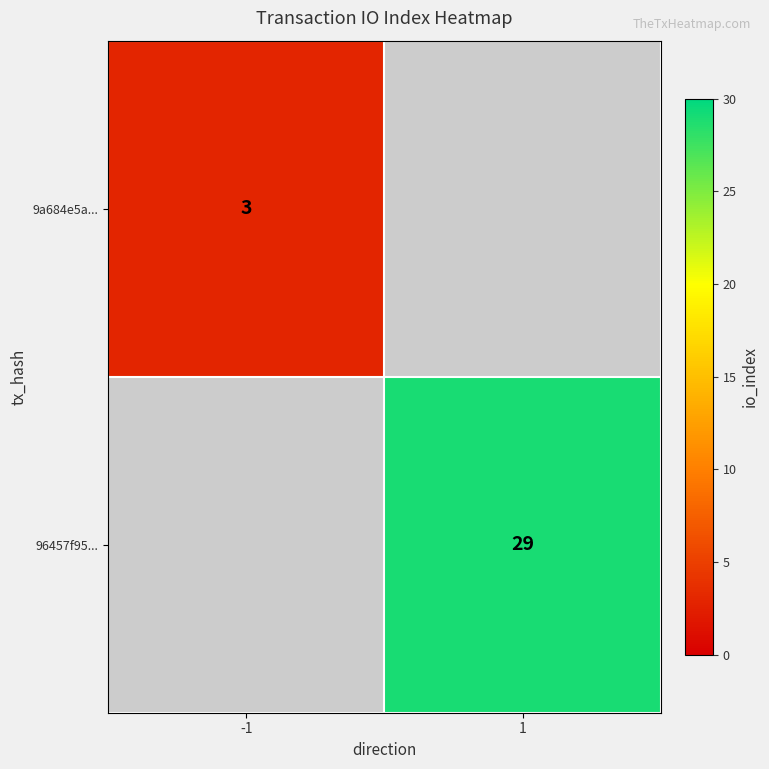

Count the number of data series in this chart.

2